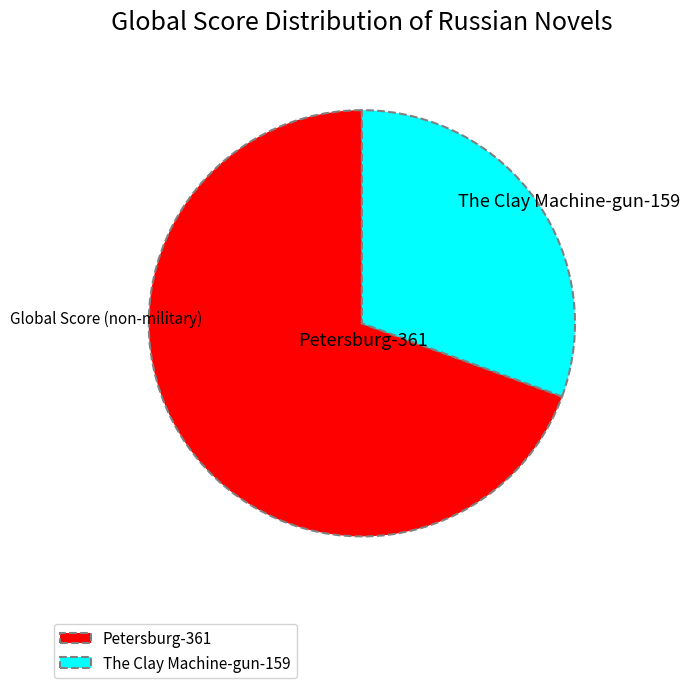

Count the number of slices in the pie.

2